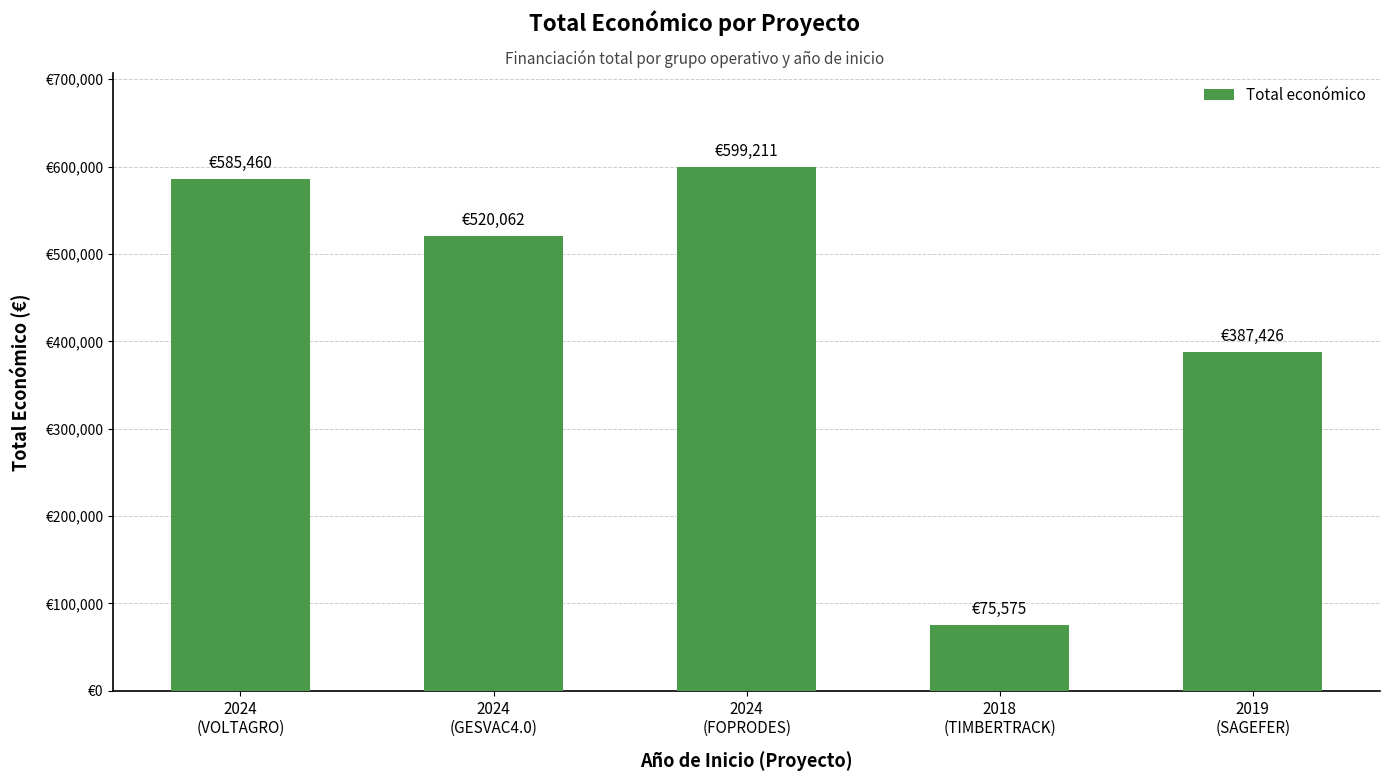

Between 2024
(FOPRODES) and 2024
(GESVAC4.0), which is larger?

2024
(FOPRODES)